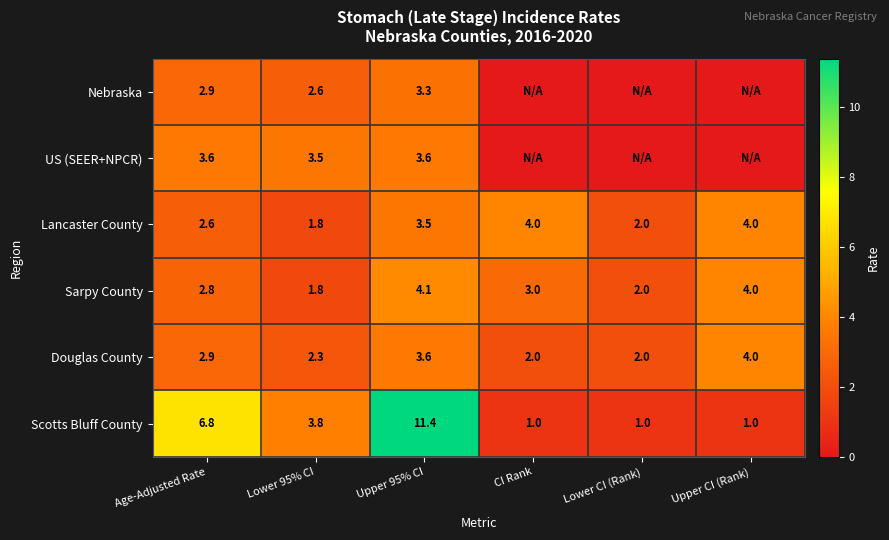

True or false: Scotts Bluff County has a value of 1.0 at CI Rank.

True